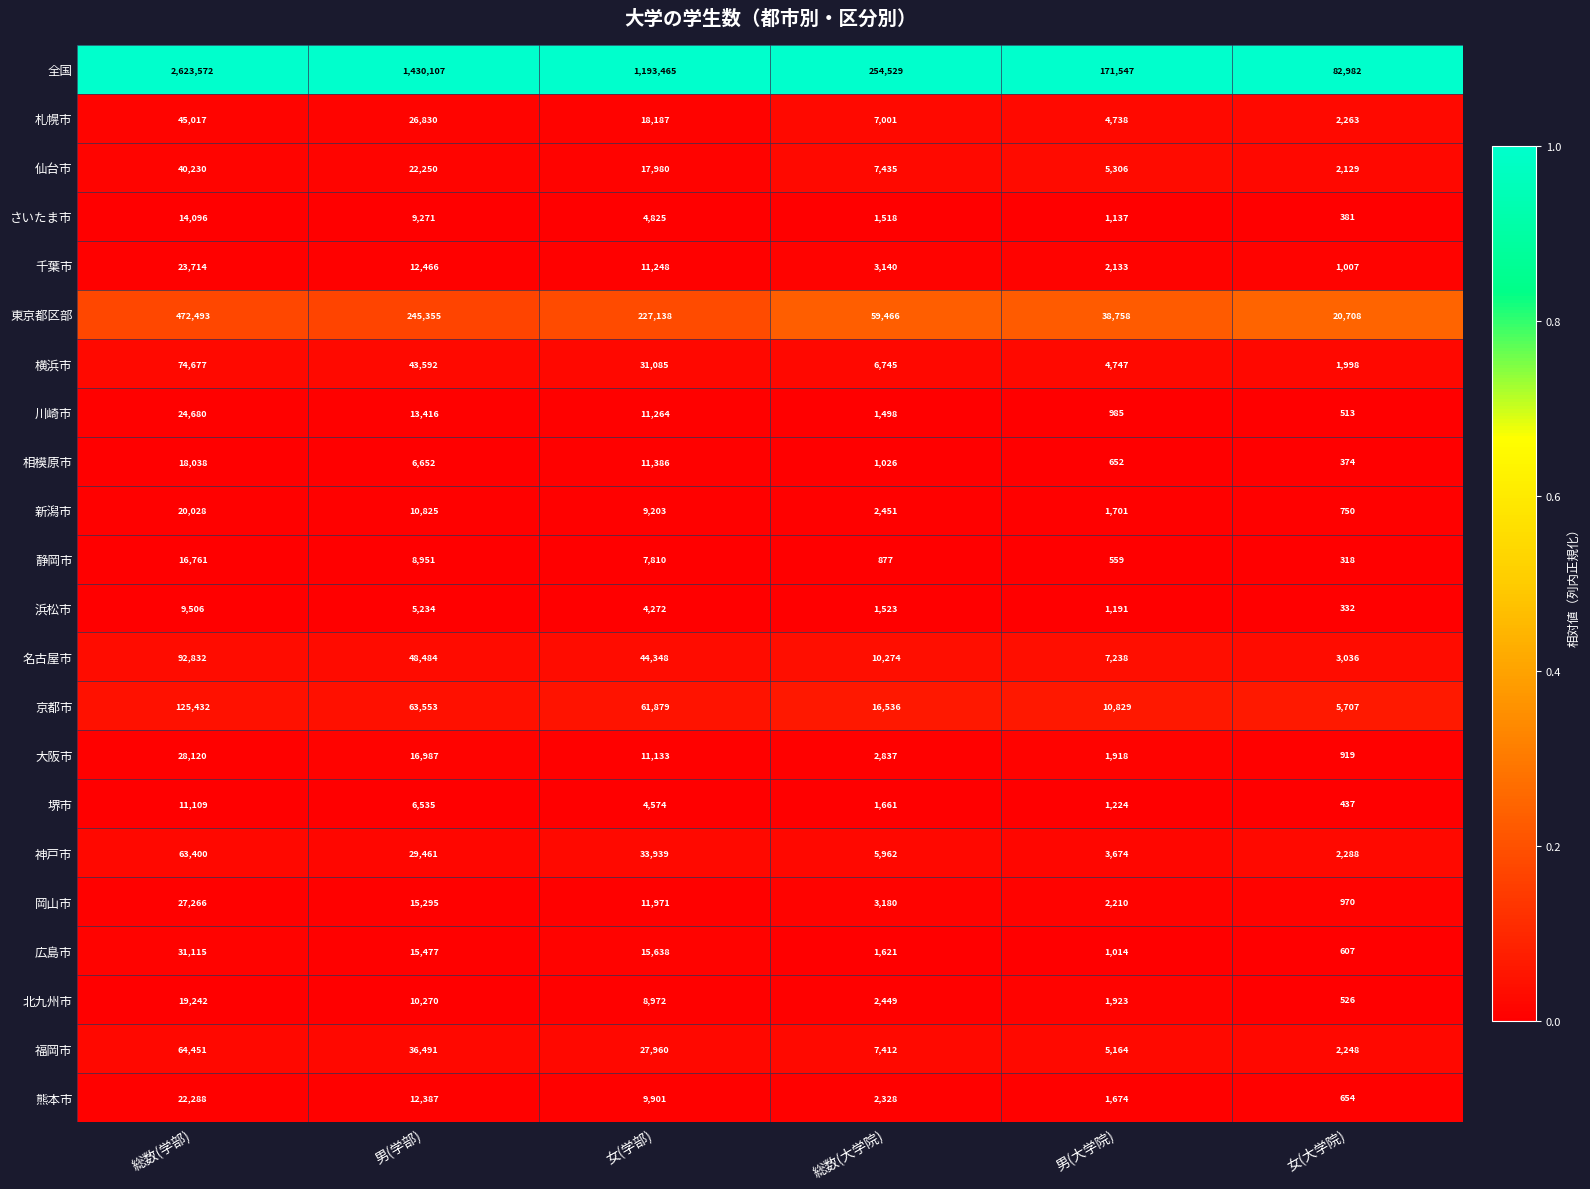

What value does the 新潟市 series have at 総数(大学院), to the nearest 10?

2450